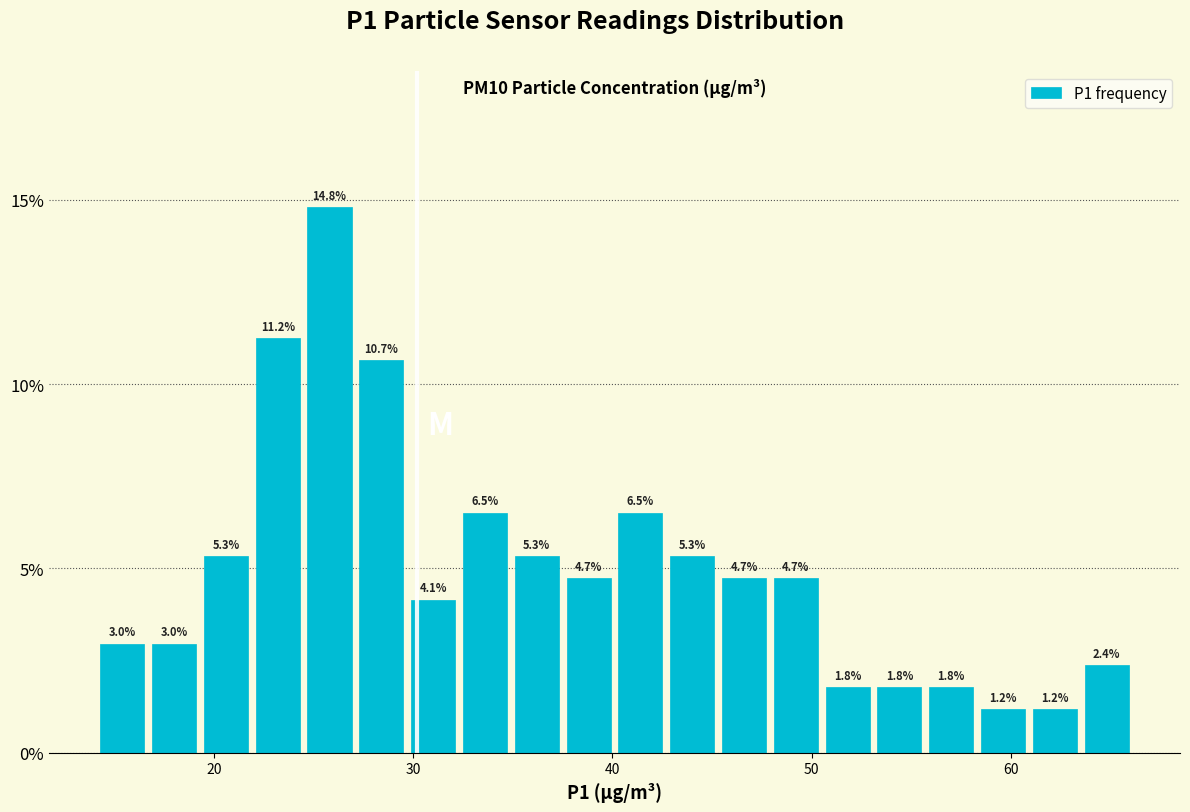

Around what value on the x-axis is the tallest bar? Give the approximate position of its centre, as read against the axis.

26